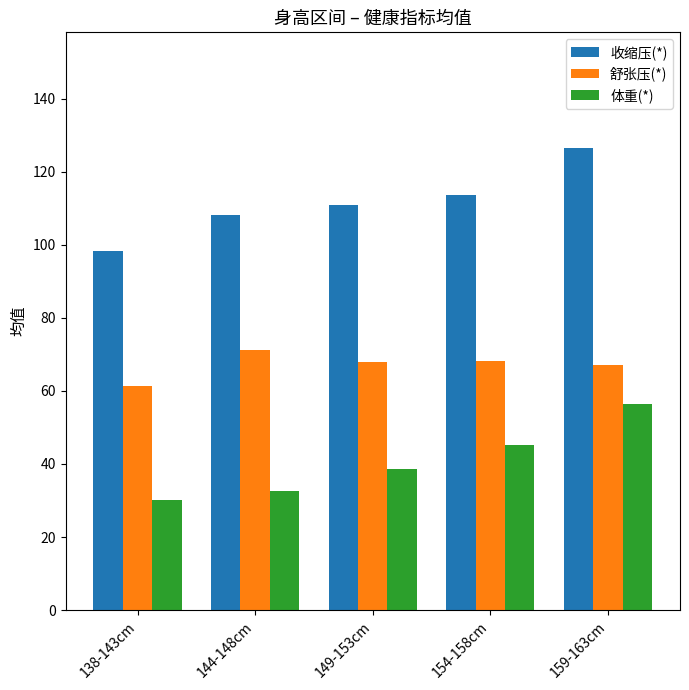

How many groups of bars are there?

5